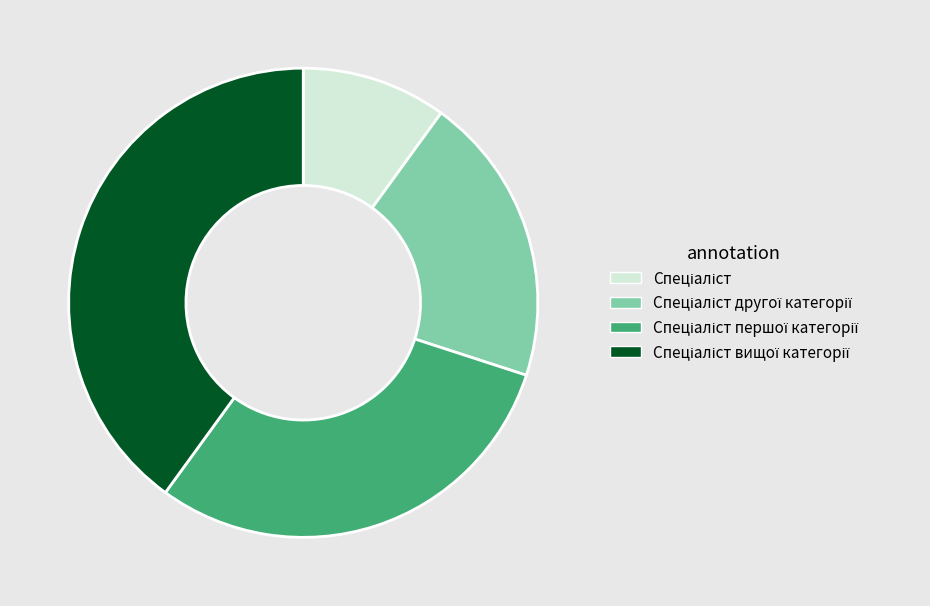

Is there a majority slice in this chart?

No